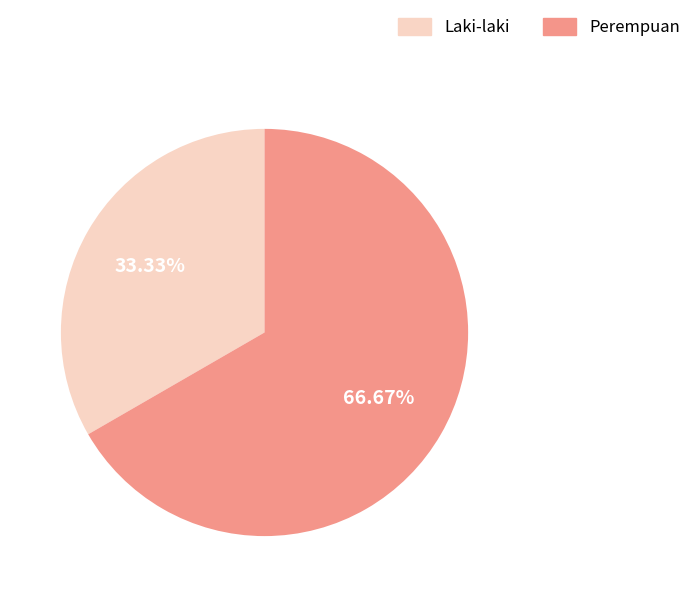

To the nearest percent, what portion does Perempuan represent?

67%